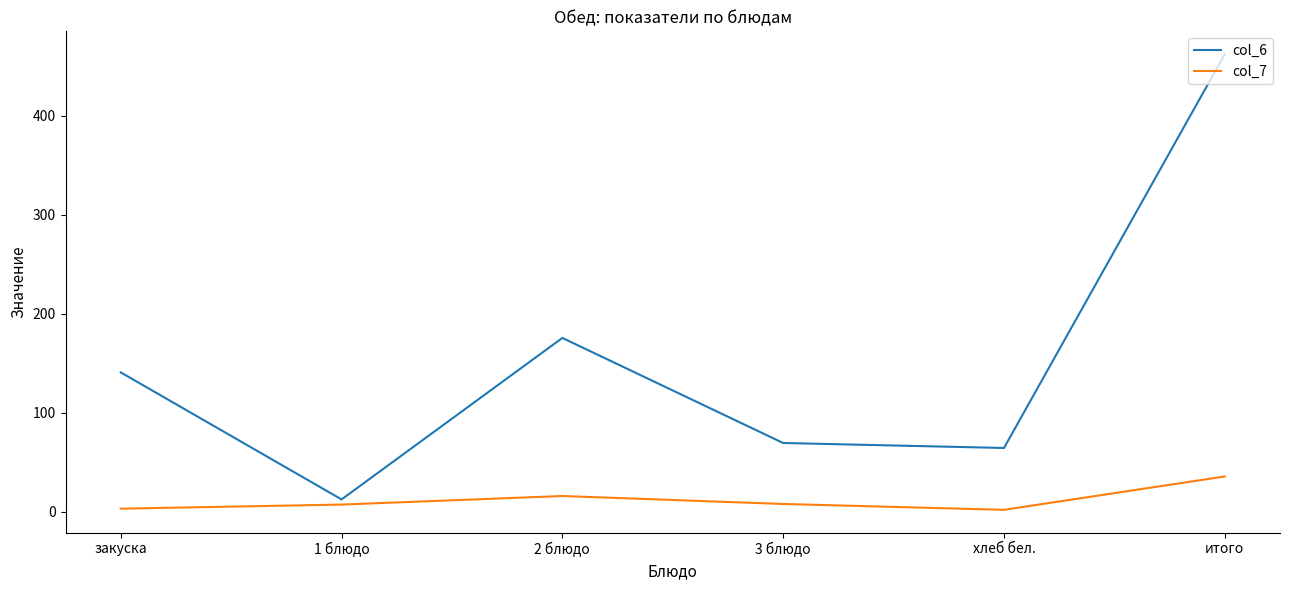

What is the approximate value of col_6 at закуска?

140.7